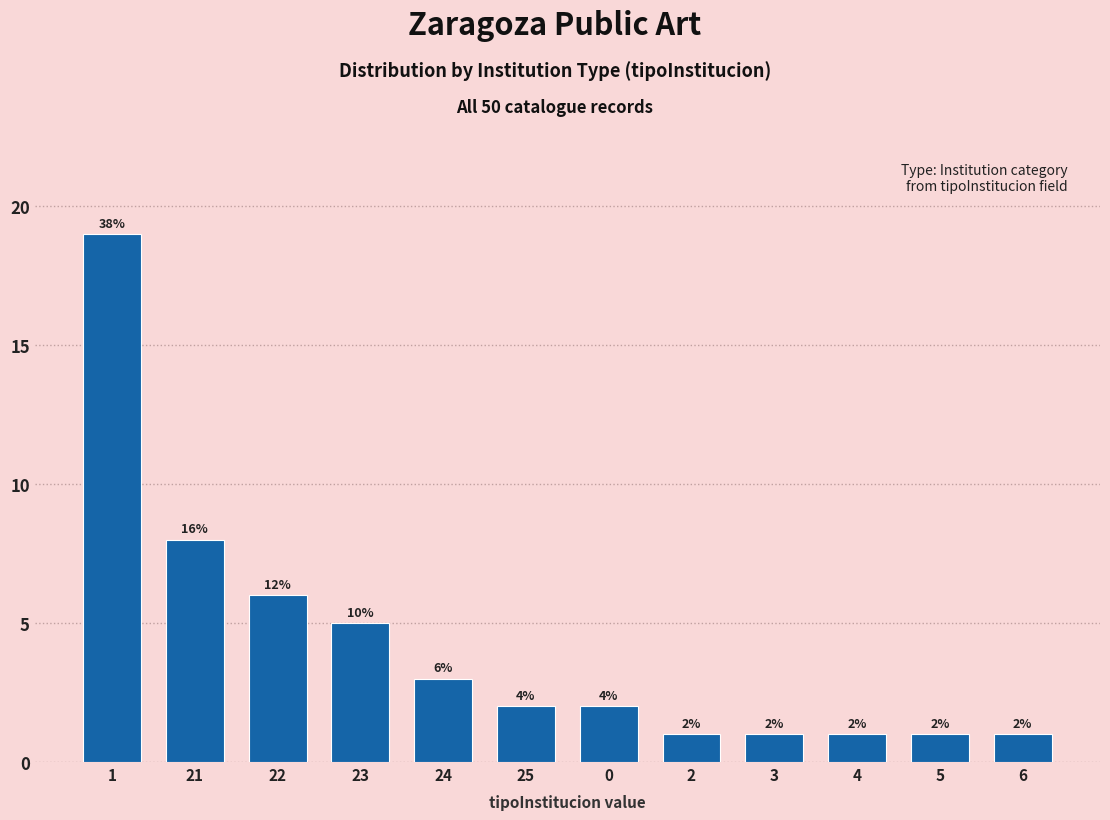

Reading right to left, transcribe all the data shown in this chart.

1	1	1	1	1	2	2	3	5	6	8	19